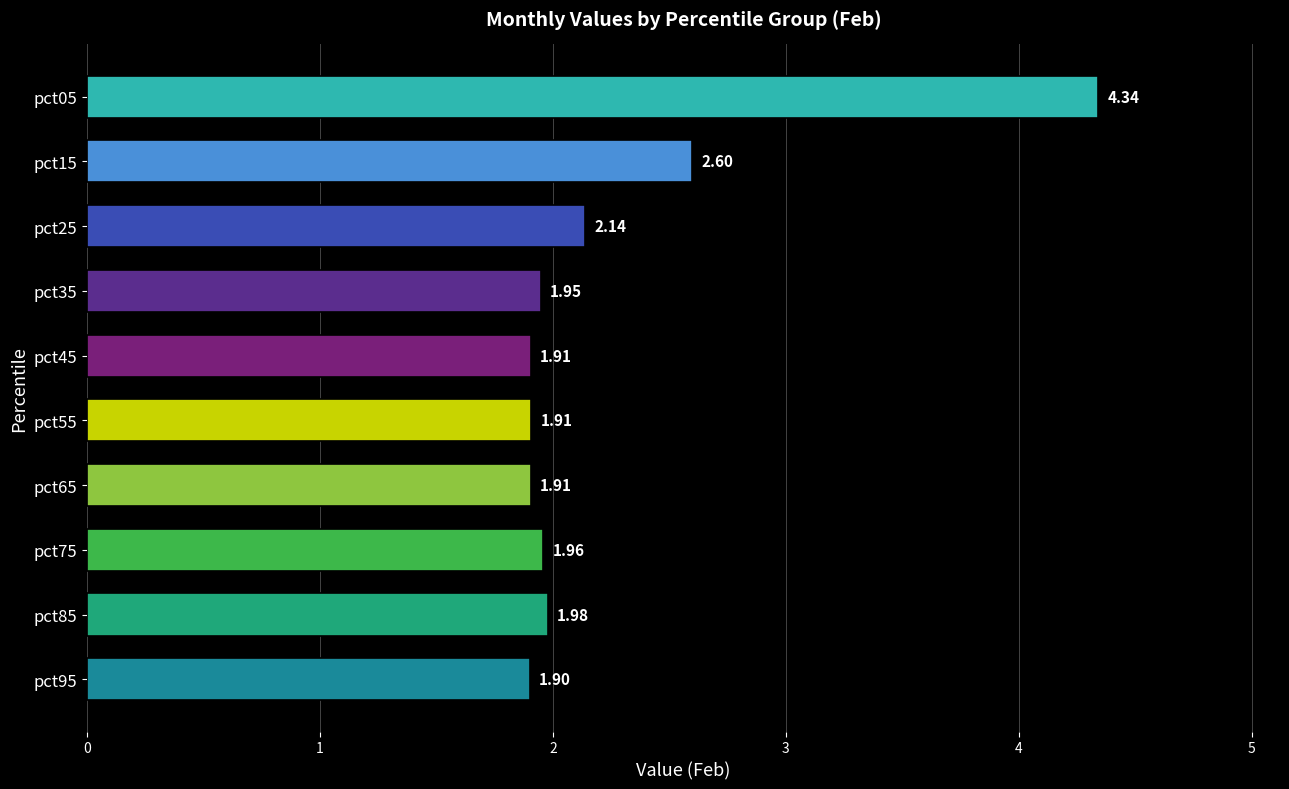

What is the average value?

2.3